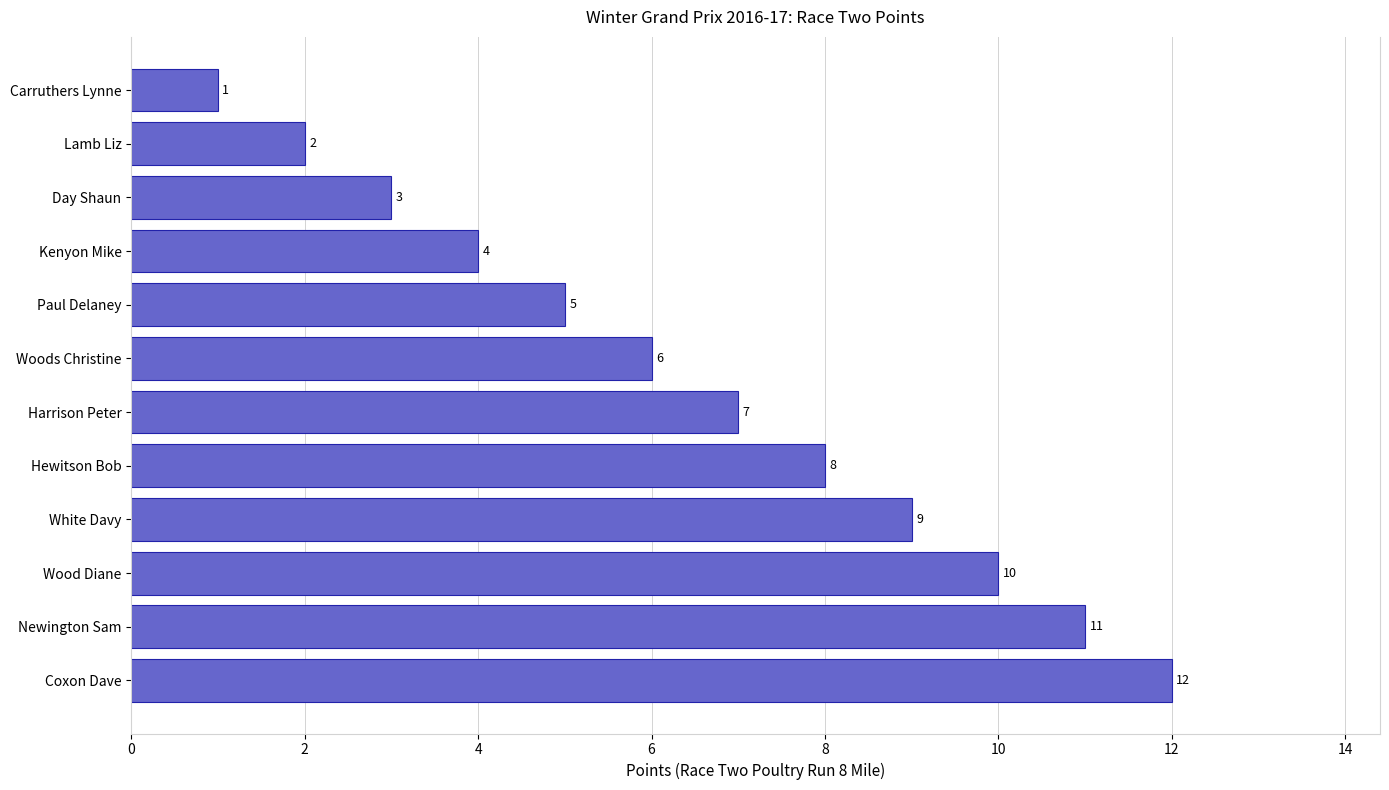

At which label is the value closest to 6?

Woods Christine